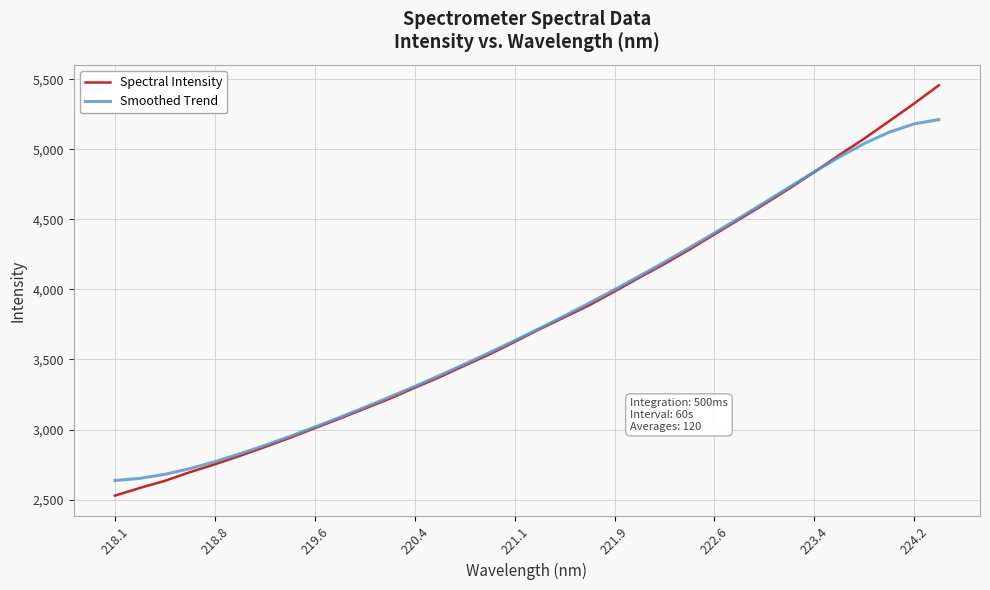

What is the difference between the maximum and minimum values in the Spectral Intensity series?

2928.5